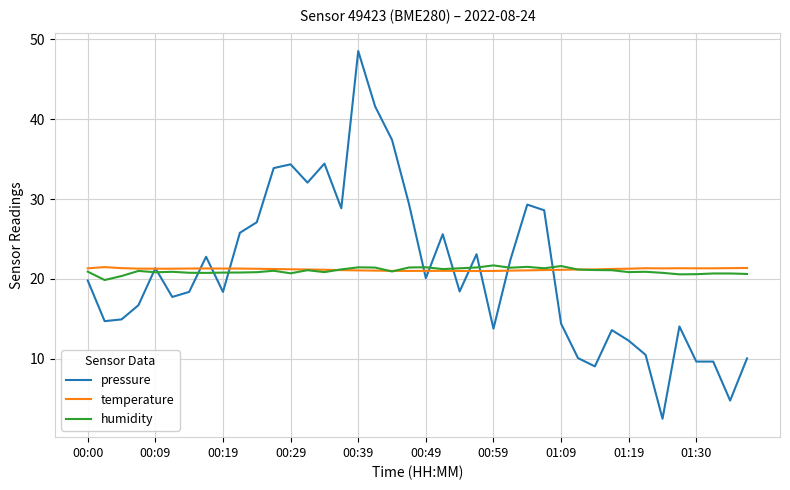

How many intersections are there between pressure and humidity?

12